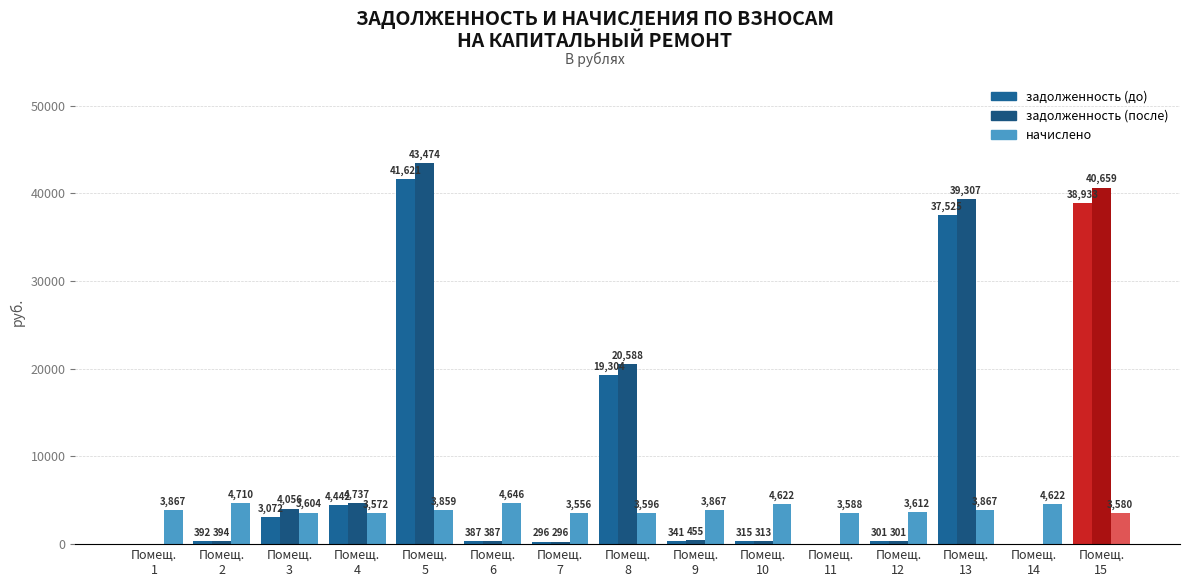

Which category has the highest value in the начислено series?

Помещ.
2